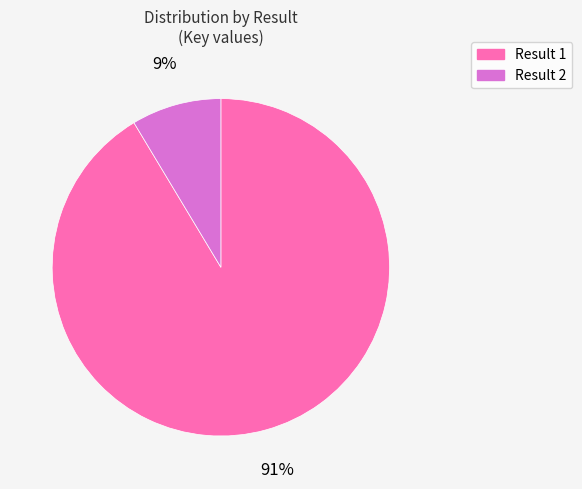

To the nearest percent, what is the average slice percentage?

50%